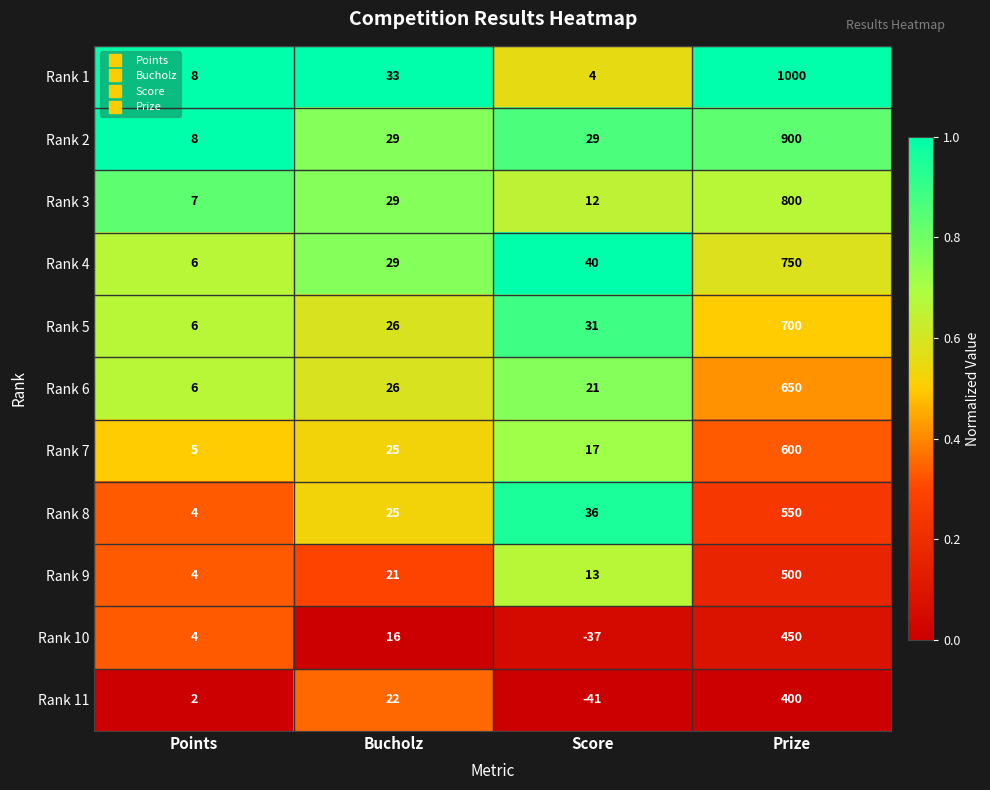

Read the Rank 5 value at Prize, to the nearest 100.

700